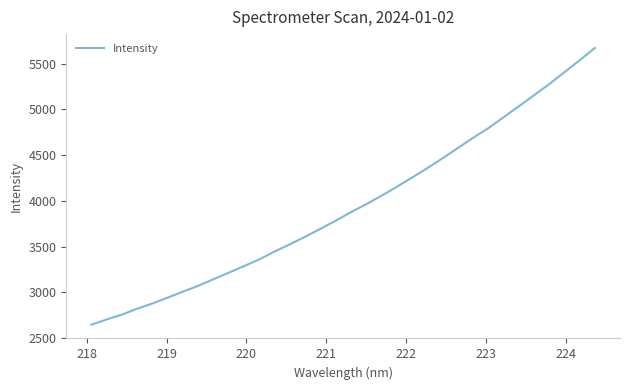

What is the difference between the maximum and minimum values?

3028.5